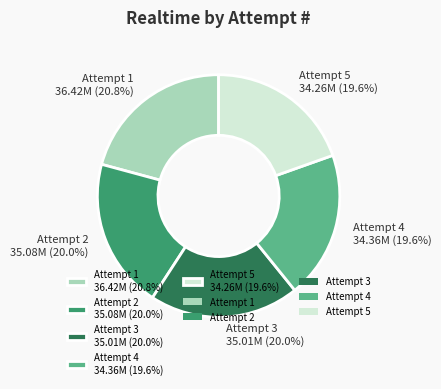

Does Attempt 4 account for over 50% of the chart?

No